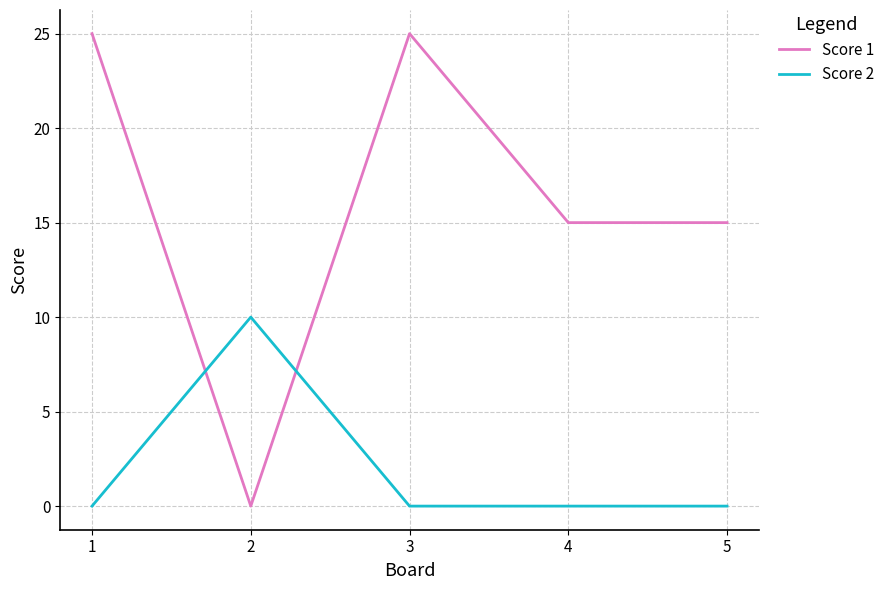

Does the chart have visible grid lines?

Yes